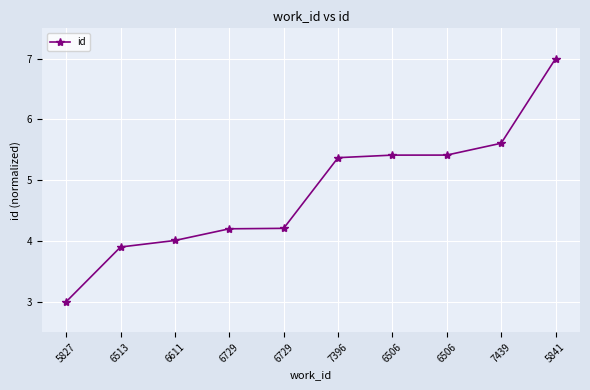

List the labels in order of value, largest first.

5841, 7439, 6506, 6506, 7396, 6729, 6729, 6611, 6513, 5827